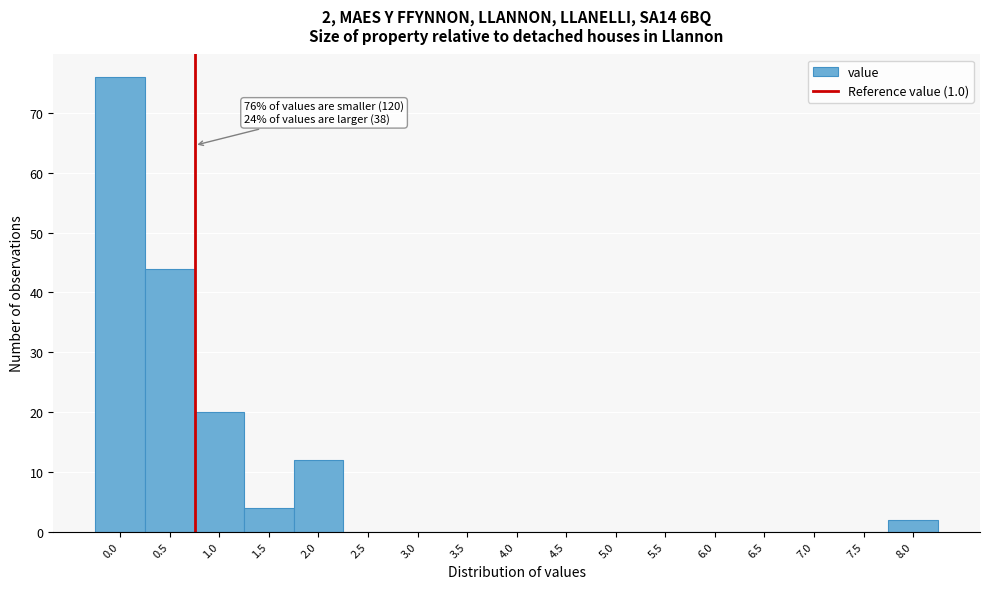

Reading right to left, what are all the values shown in this chart?

8.0=2	7.5=0	7.0=0	6.5=0	6.0=0	5.5=0	5.0=0	4.5=0	4.0=0	3.5=0	3.0=0	2.5=0	2.0=12	1.5=4	1.0=20	0.5=44	0.0=76